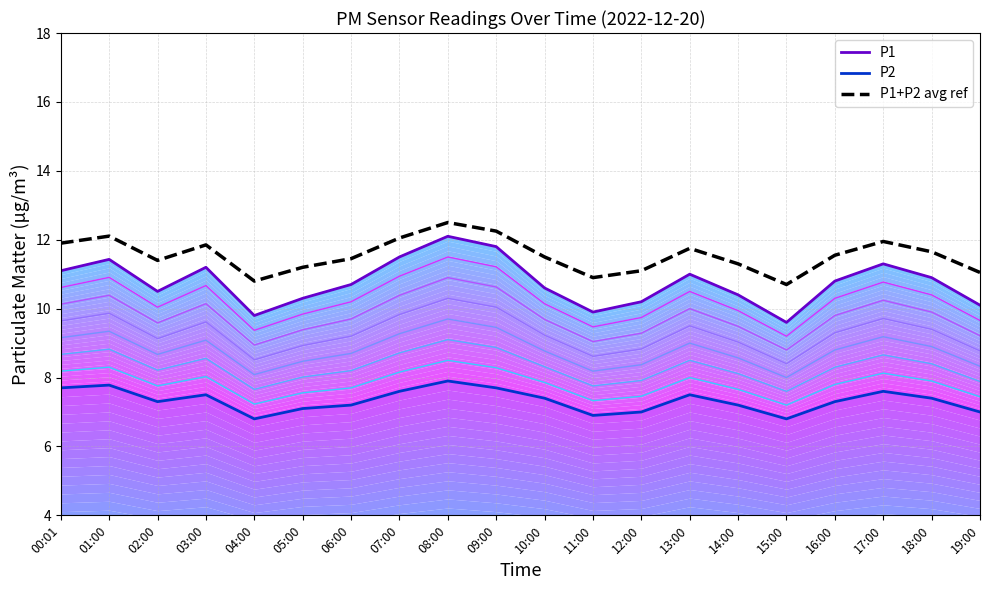

What position from the right is 02:00?

18